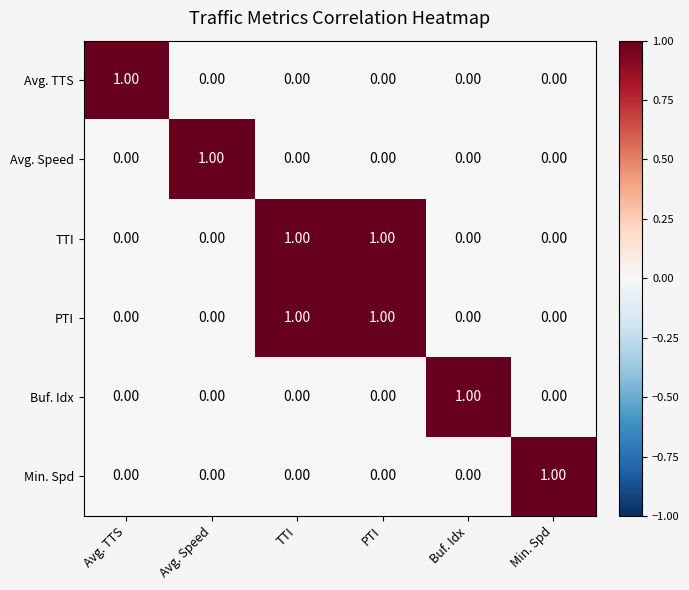

At how many categories does at least one series exceed 0?

6